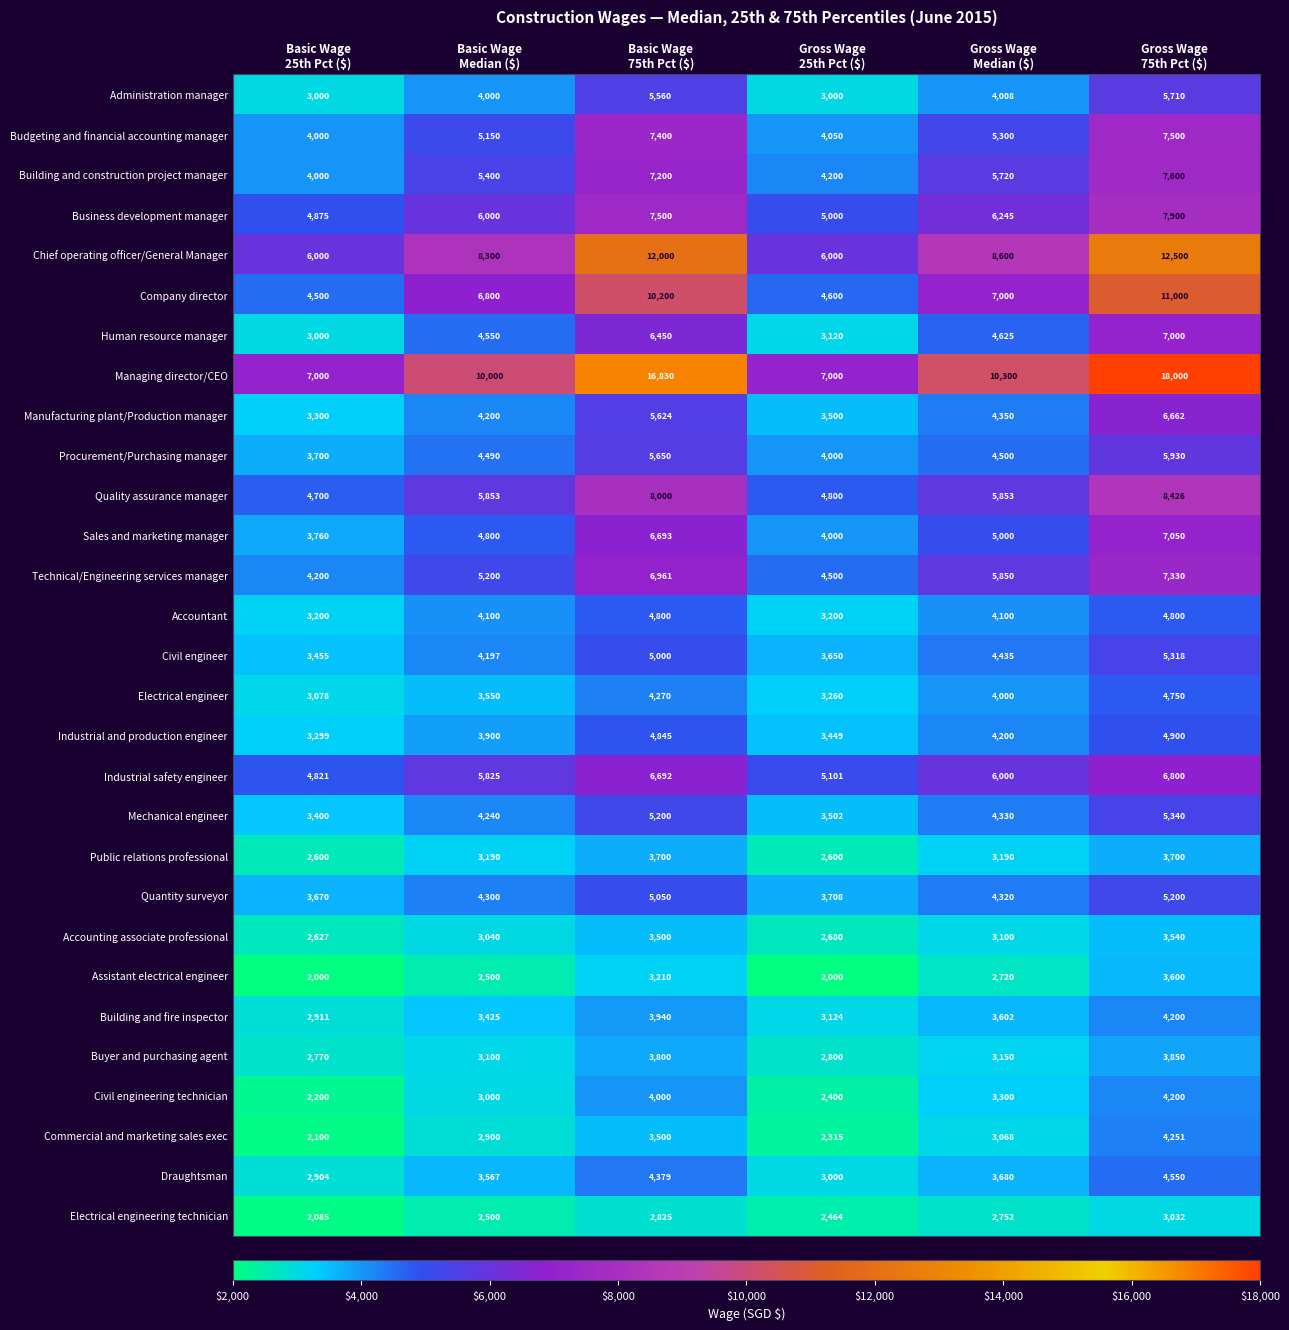

What is the difference between the second highest and minimum values in the Civil engineering technician series?

1800